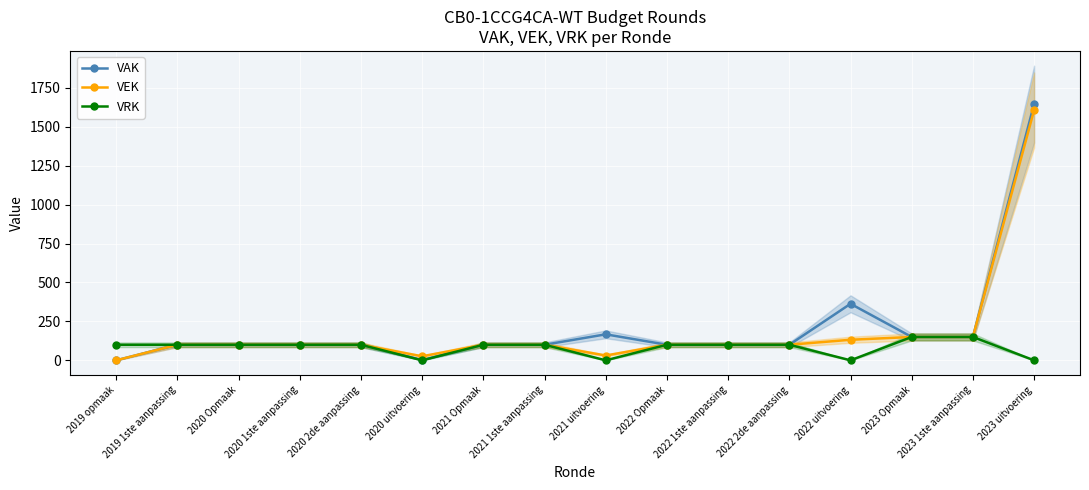

Which has a higher value, 2020 2de aanpassing or 2022 2de aanpassing?

2020 2de aanpassing